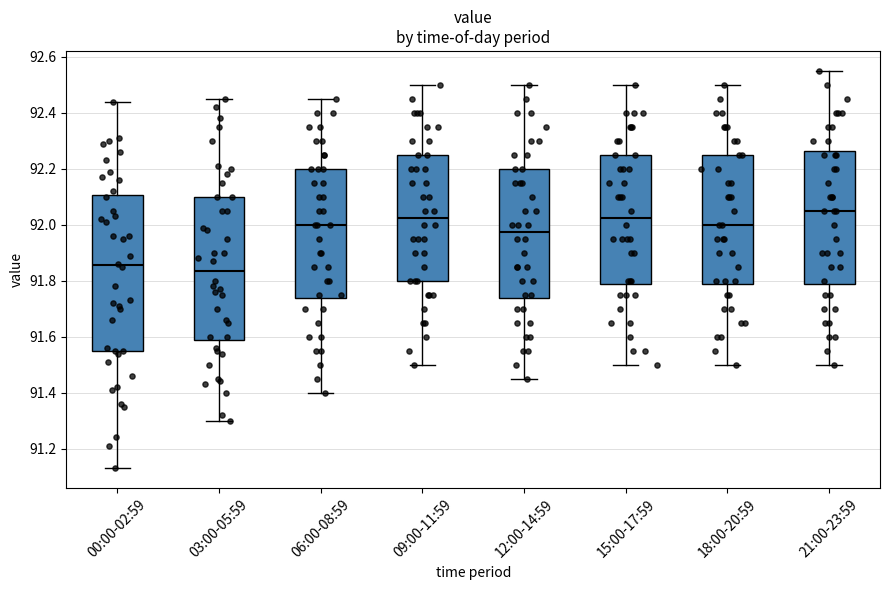

Which box has the highest median line?

21:00-23:59